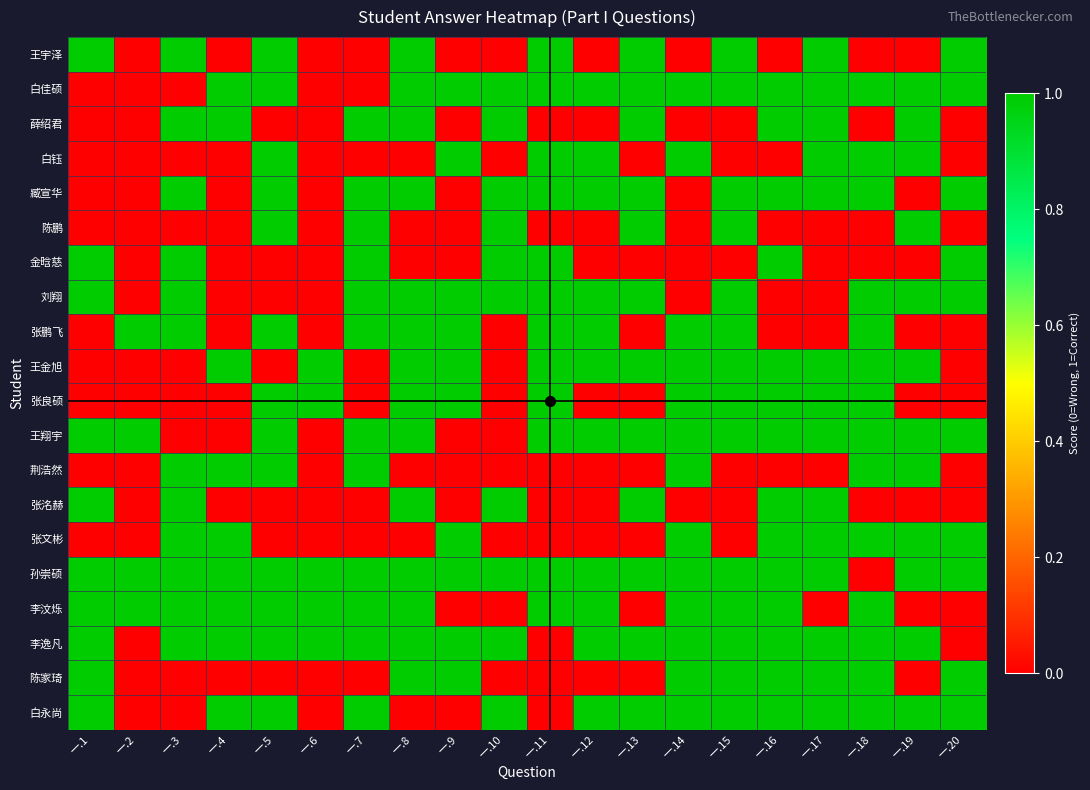

What is the total value across all series at 一.9?

10